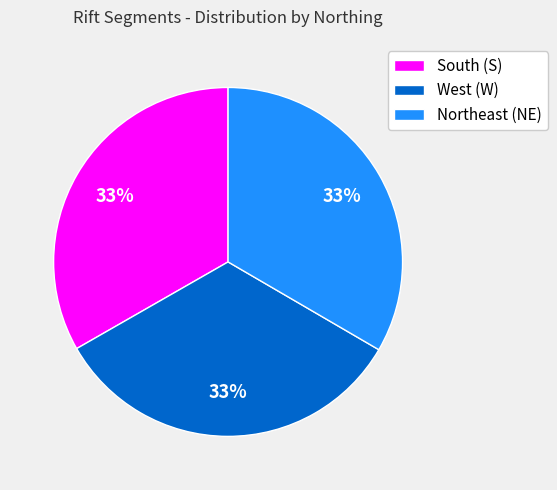

Is the sum of Northeast (NE) and West (W) greater than half?

Yes